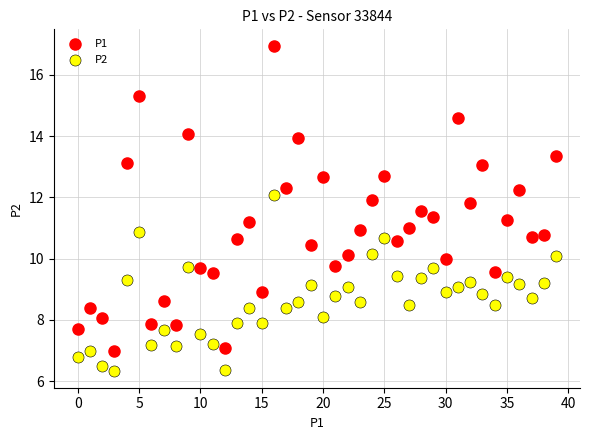

Which series has the widest spread of Y values?

P1